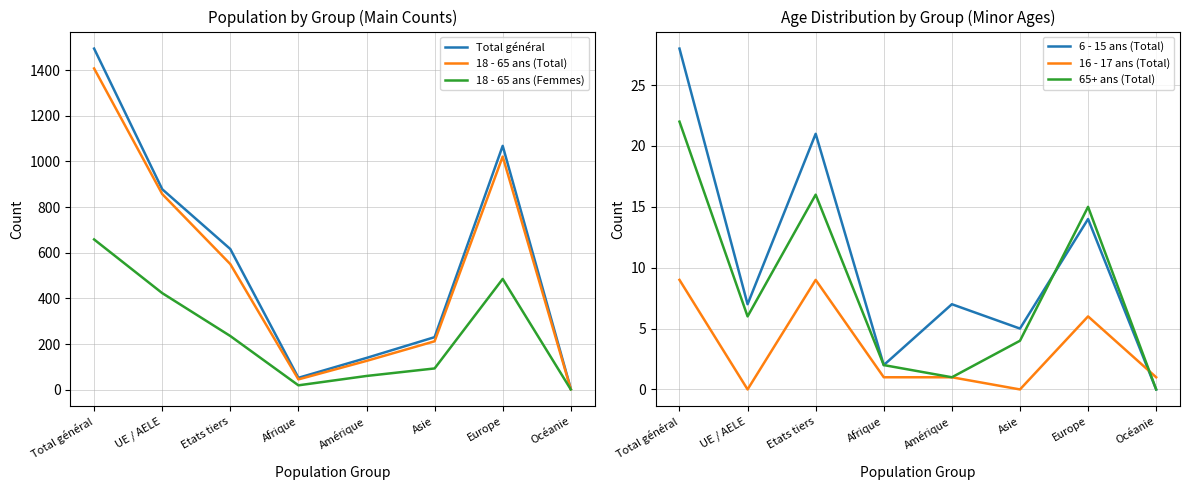

What is the difference between the maximum and minimum values in the 65+ ans (Total) series?

22